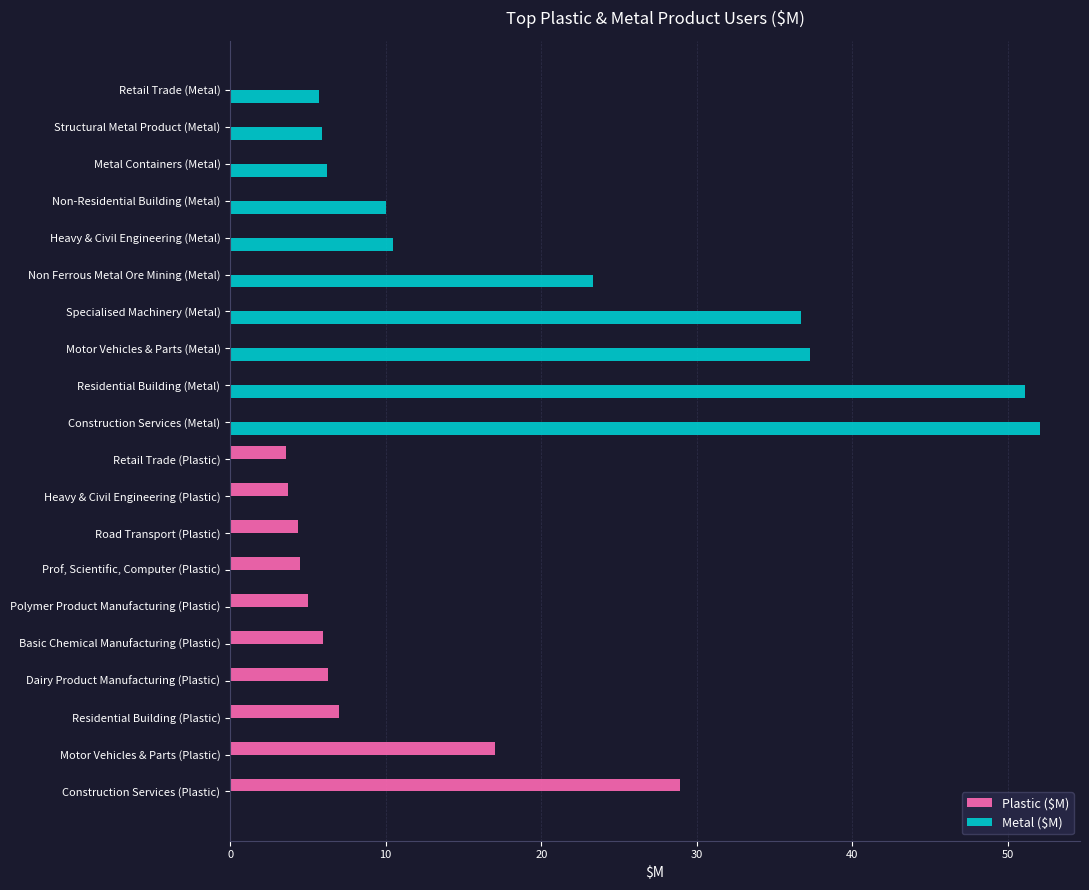

How many series are shown in this chart?

2